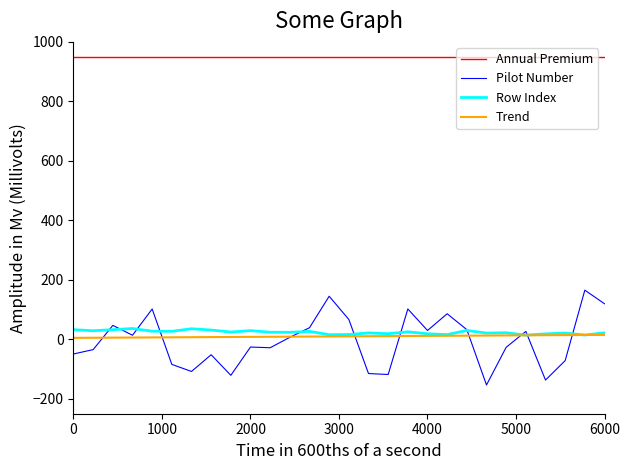

Which series has the largest total across all categories?

Annual Premium